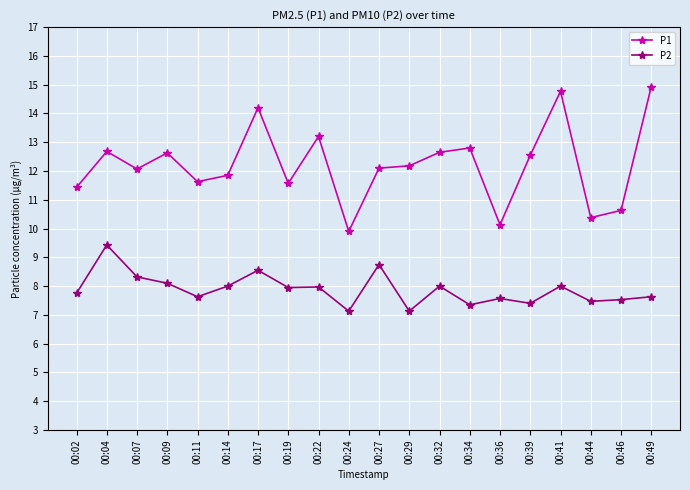

True or false: P2 and P1 intersect in this chart.

False